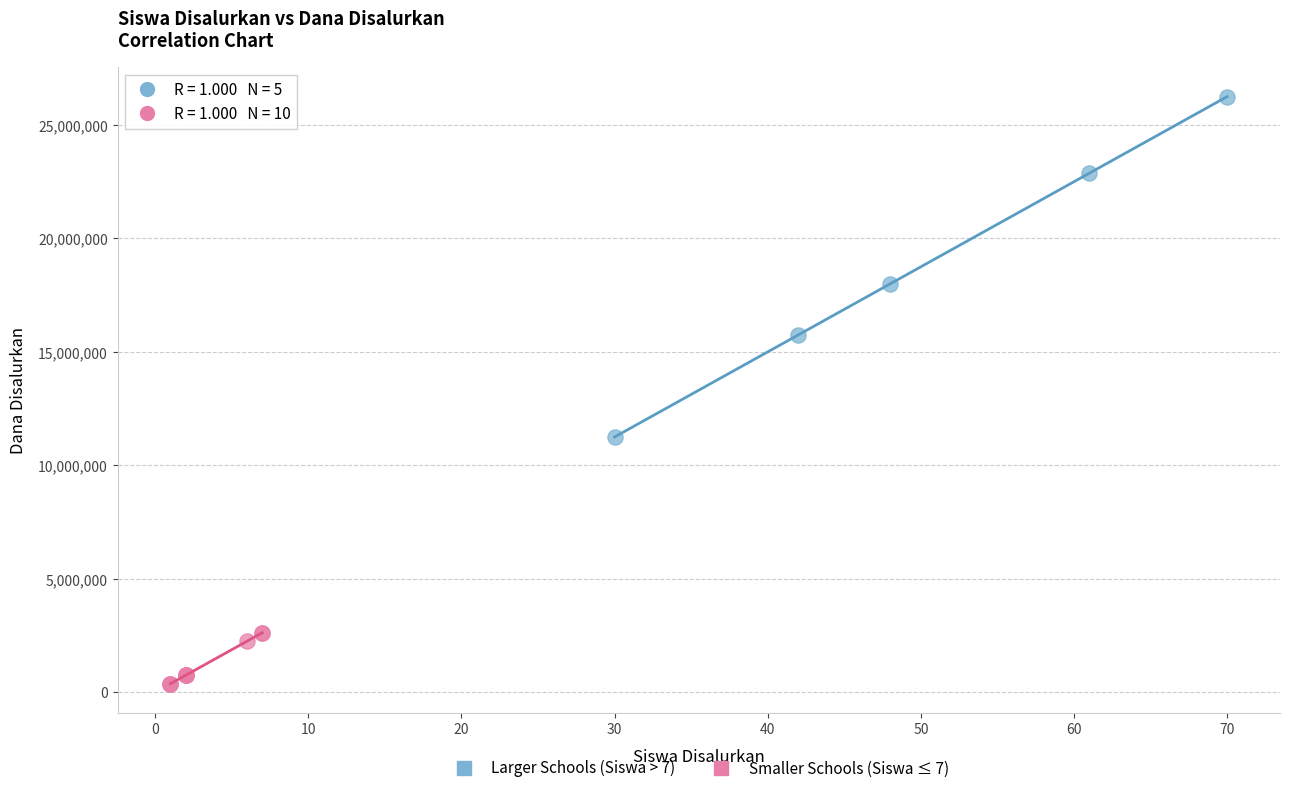

Which series contains the lowest Y value?

Smaller Schools (Siswa ≤ 7)